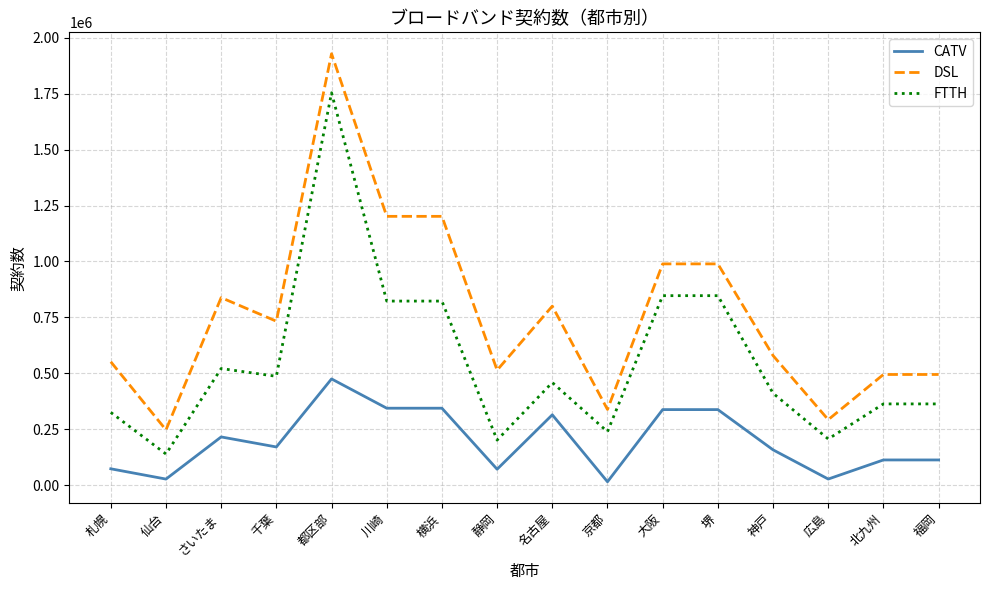

What position from the right is 静岡?

9